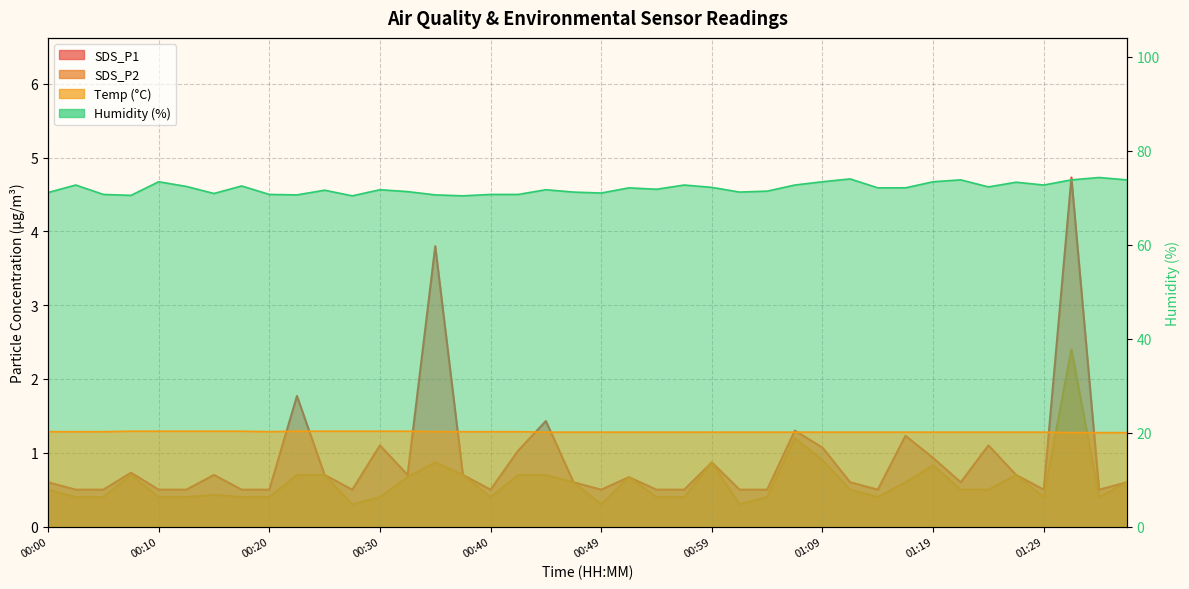

True or false: Humidity and Temp cross at least once.

False